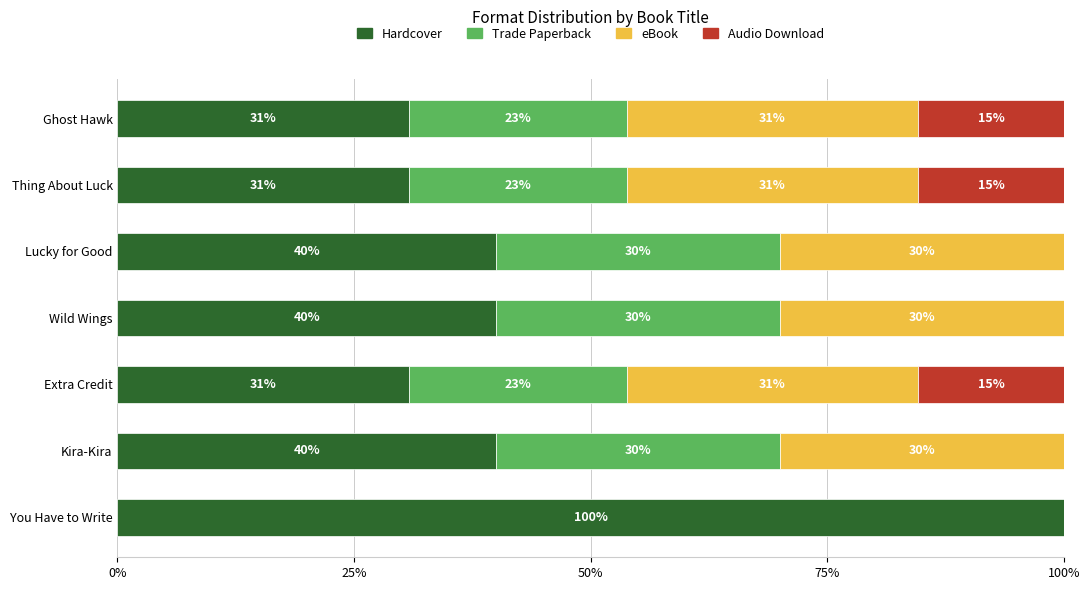

Is it true that Hardcover equals 30.8 at Extra Credit?

True